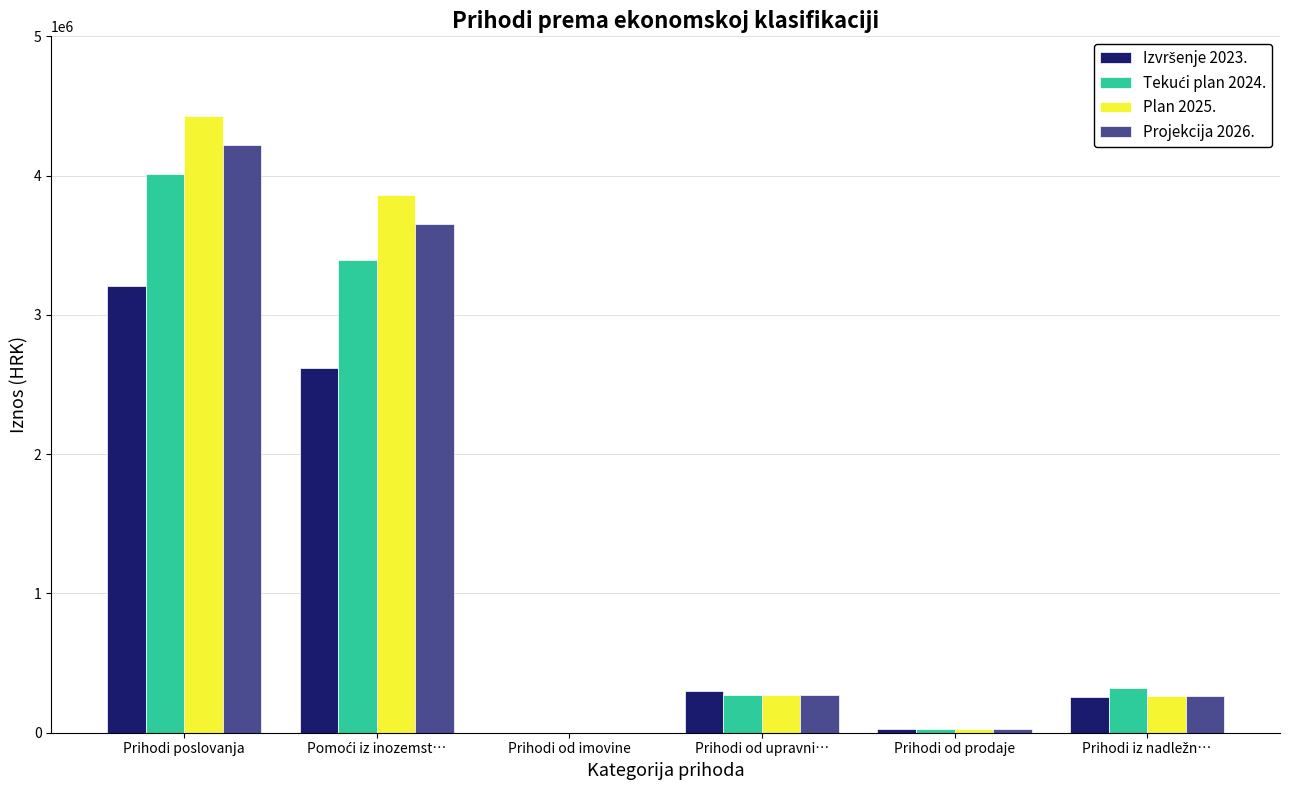

What is the maximum value shown in the chart?

4424609.0